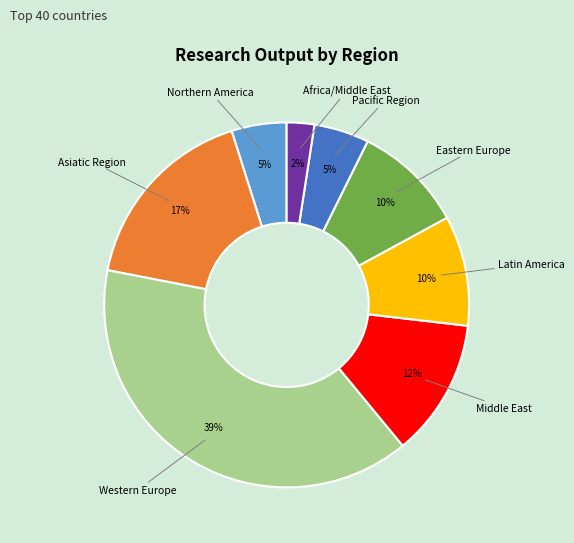

Is there a majority slice in this chart?

No